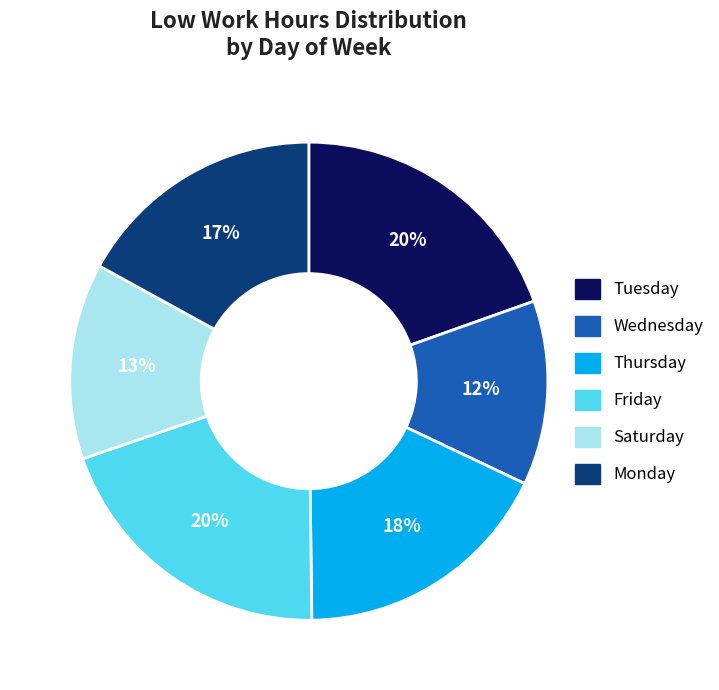

What is the smallest slice in the pie chart?

Wednesday